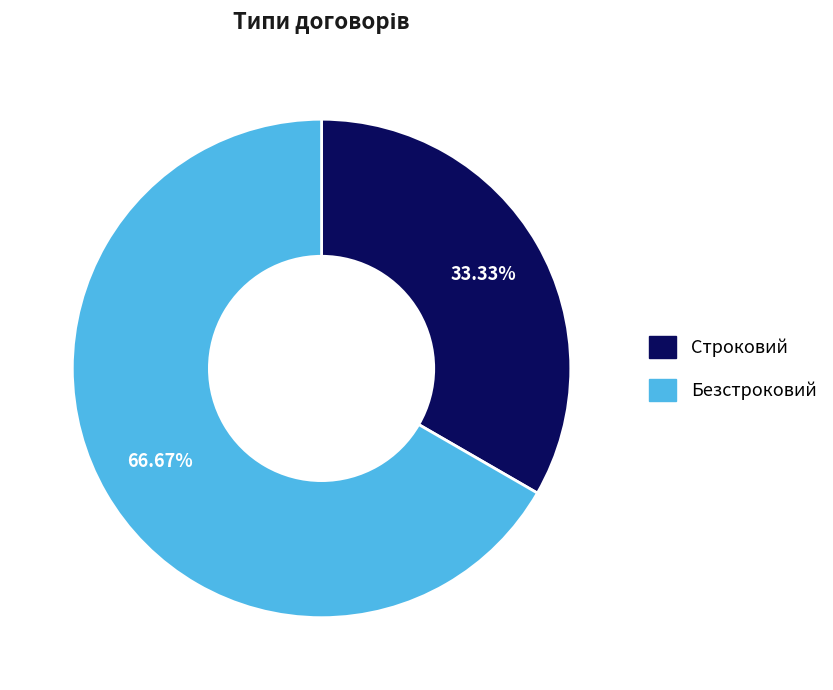

What is the smallest slice in the pie chart?

Строковий